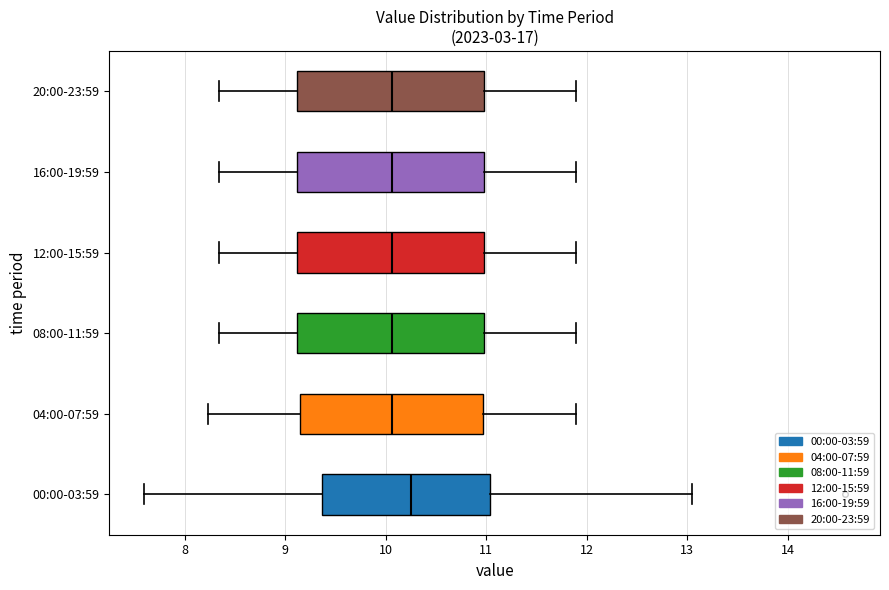

Where does the left whisker of the box for 12:00-15:59 end on the x-axis? The values are not printed on the chart, so give them approximately, as read against the axis.

8.3